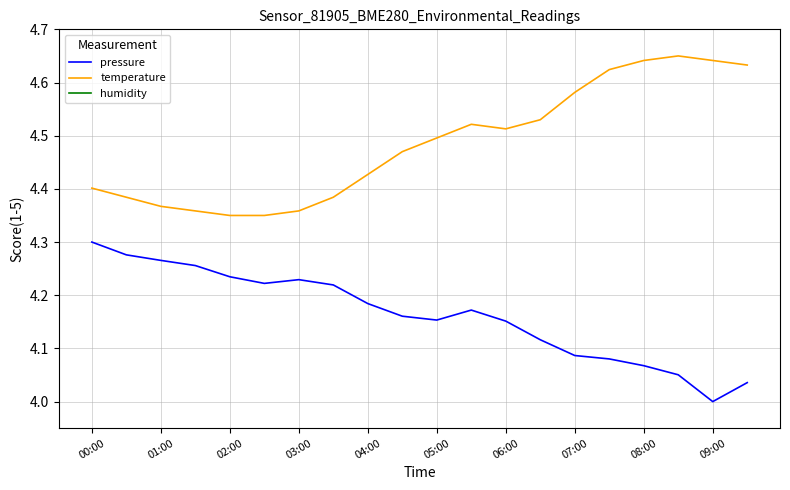

In humidity, how many points are lower than both neighbors (excluding endpoints)?

3